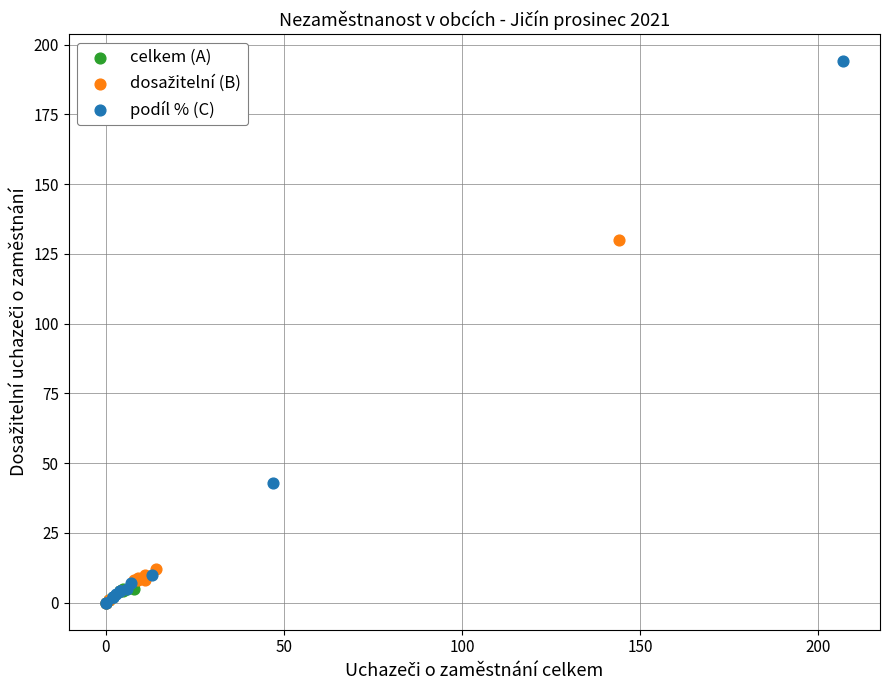

Which series has the widest spread of Y values?

podíl % (C)